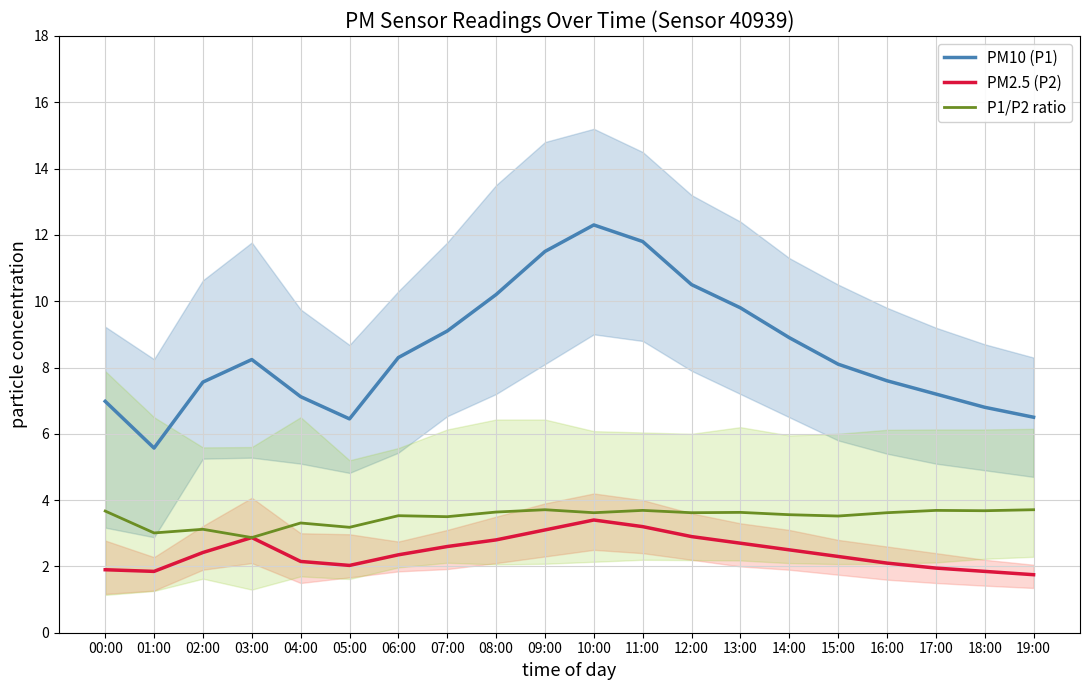

Is it true that PM10 (P1) equals 1.9 at 17:00?

False